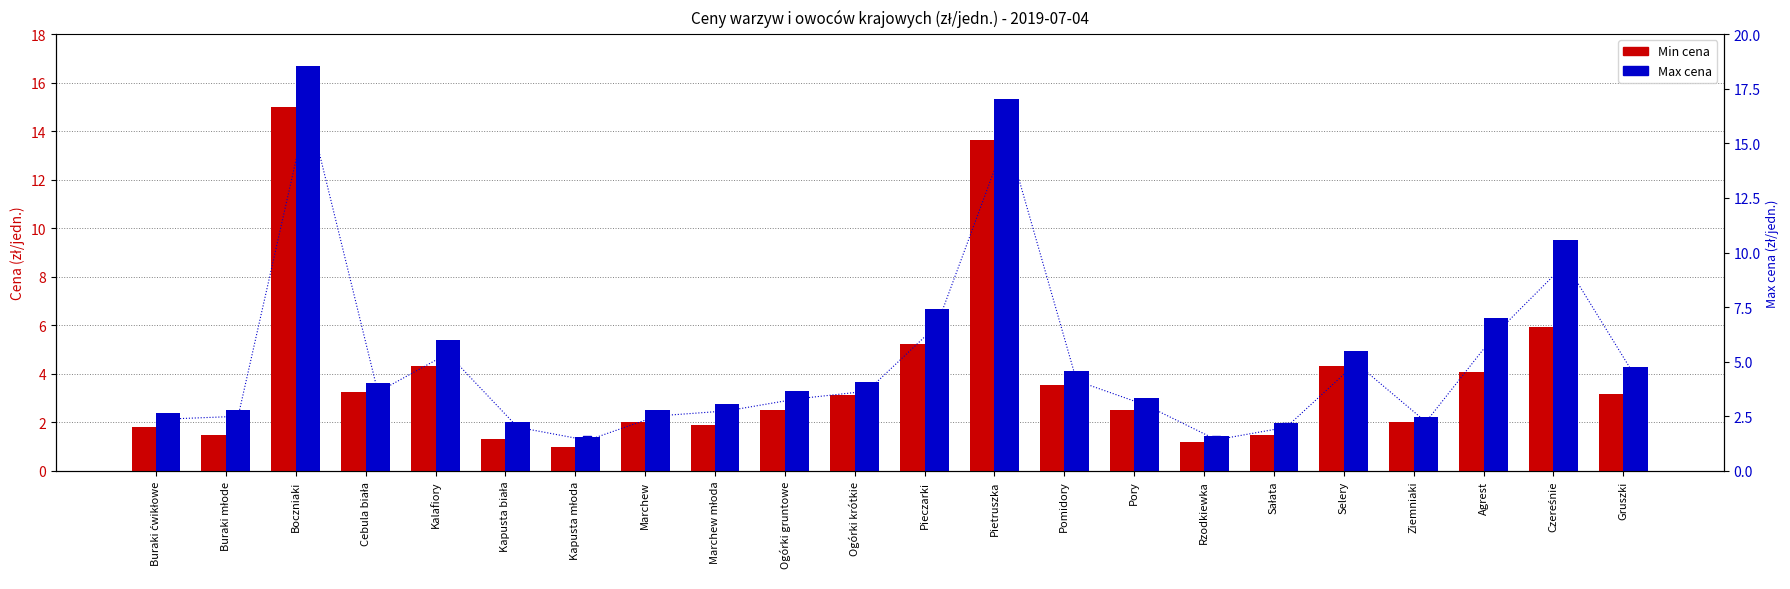

At which category is the sum across all series the highest?

Boczniaki